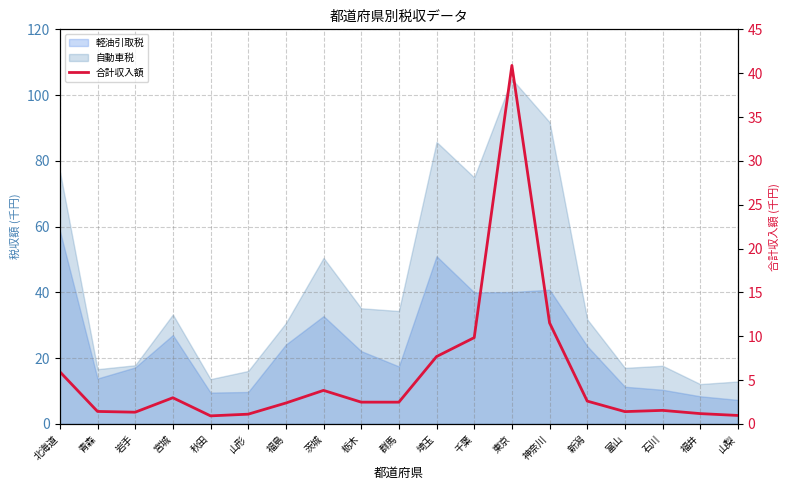

At which category does the data reach its first local valley?

岩手